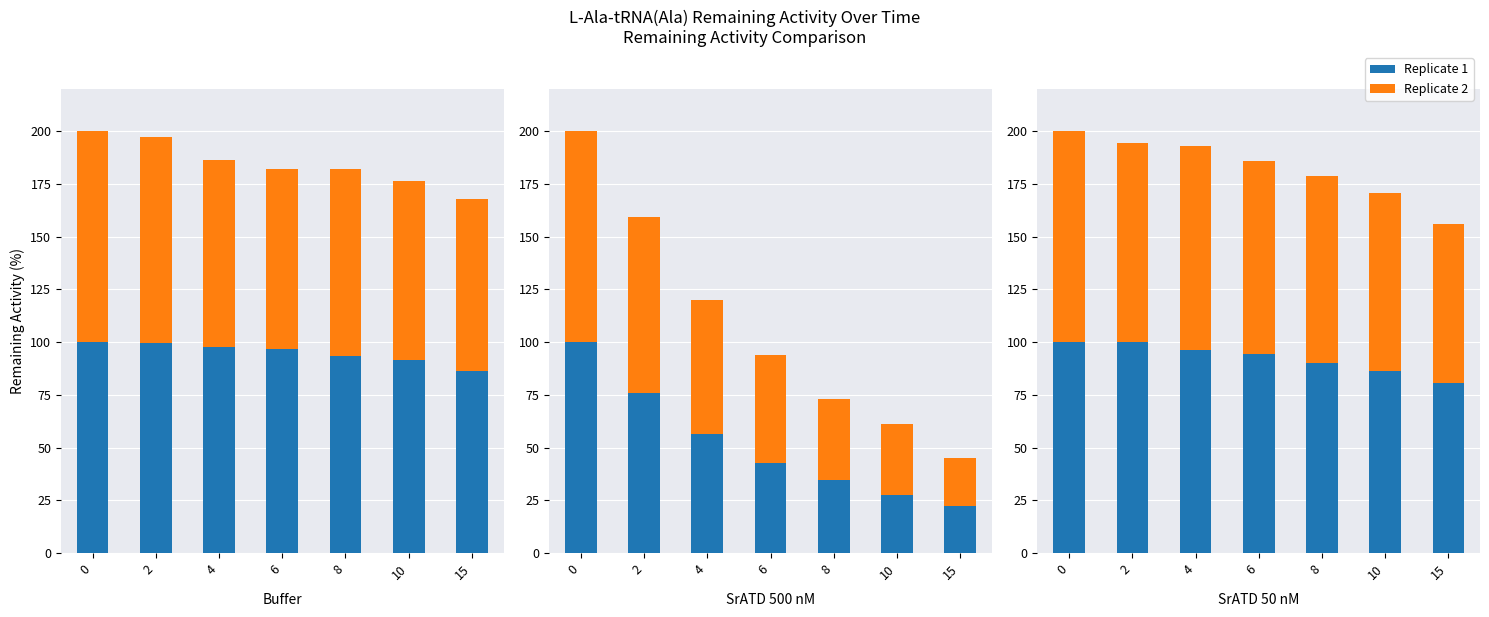

Is the value of Replicate 1 at 6 greater than the value of Replicate 2 at 4?

No